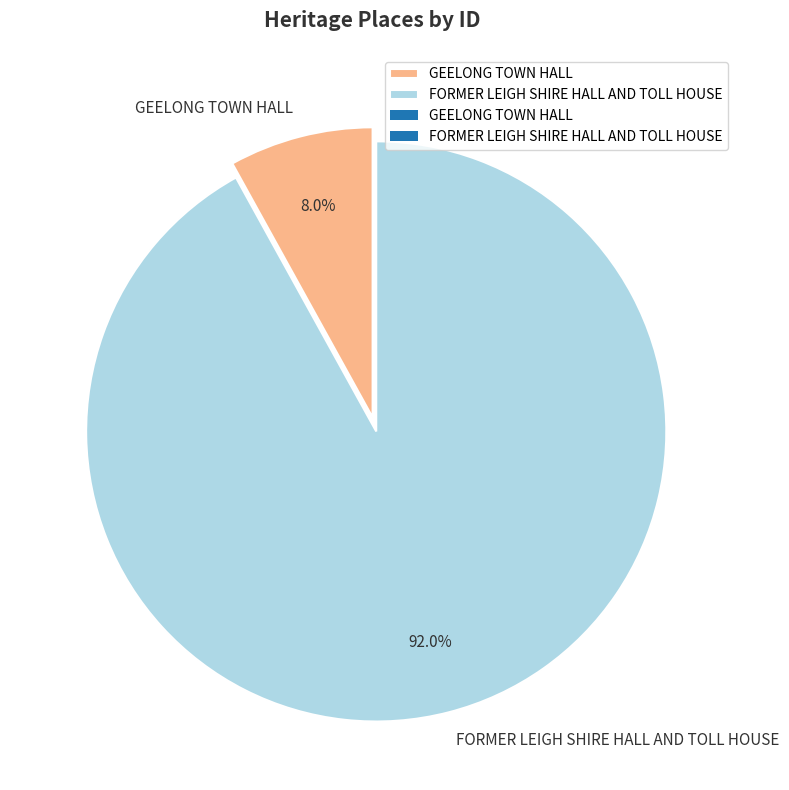

Between FORMER LEIGH SHIRE HALL AND TOLL HOUSE and GEELONG TOWN HALL, which is larger?

FORMER LEIGH SHIRE HALL AND TOLL HOUSE